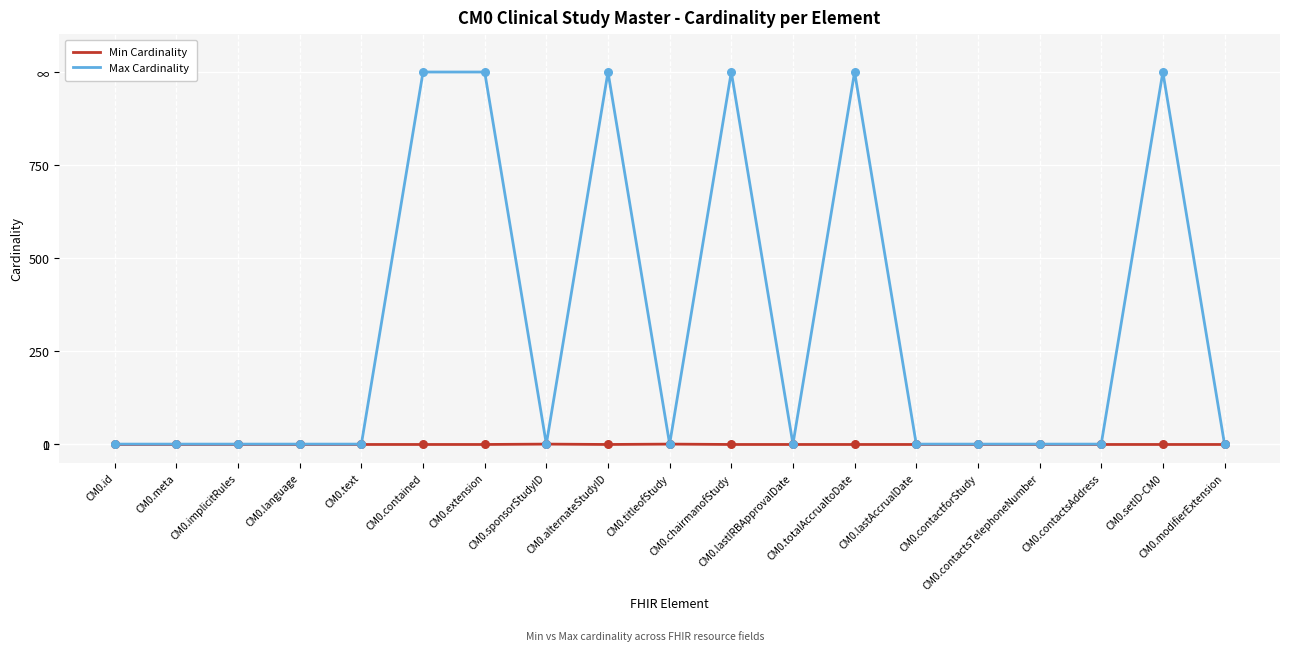

Is the value of Max Cardinality at CM0.contained greater than the value of Min Cardinality at CM0.language?

Yes